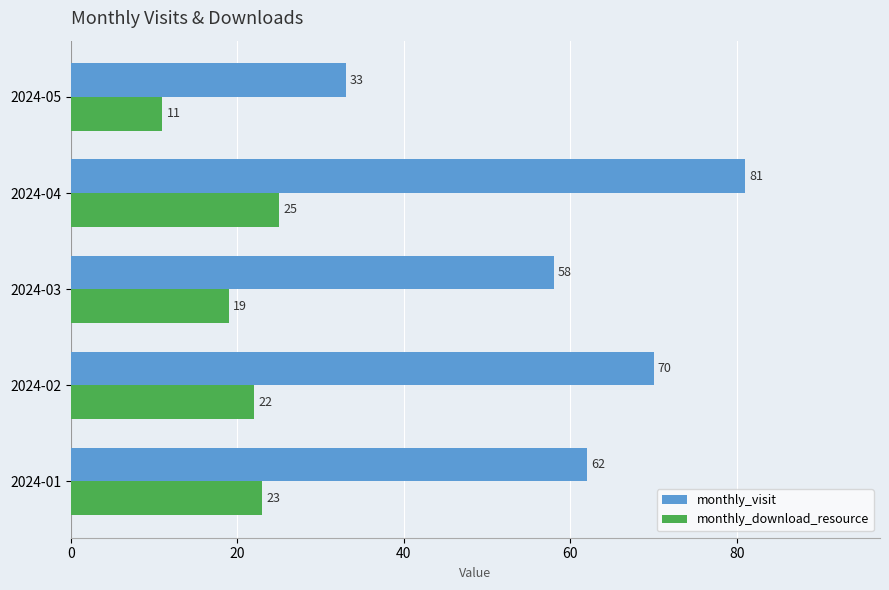

Is the value of monthly_visit at 2024-05 greater than the value of monthly_download_resource at 2024-04?

Yes